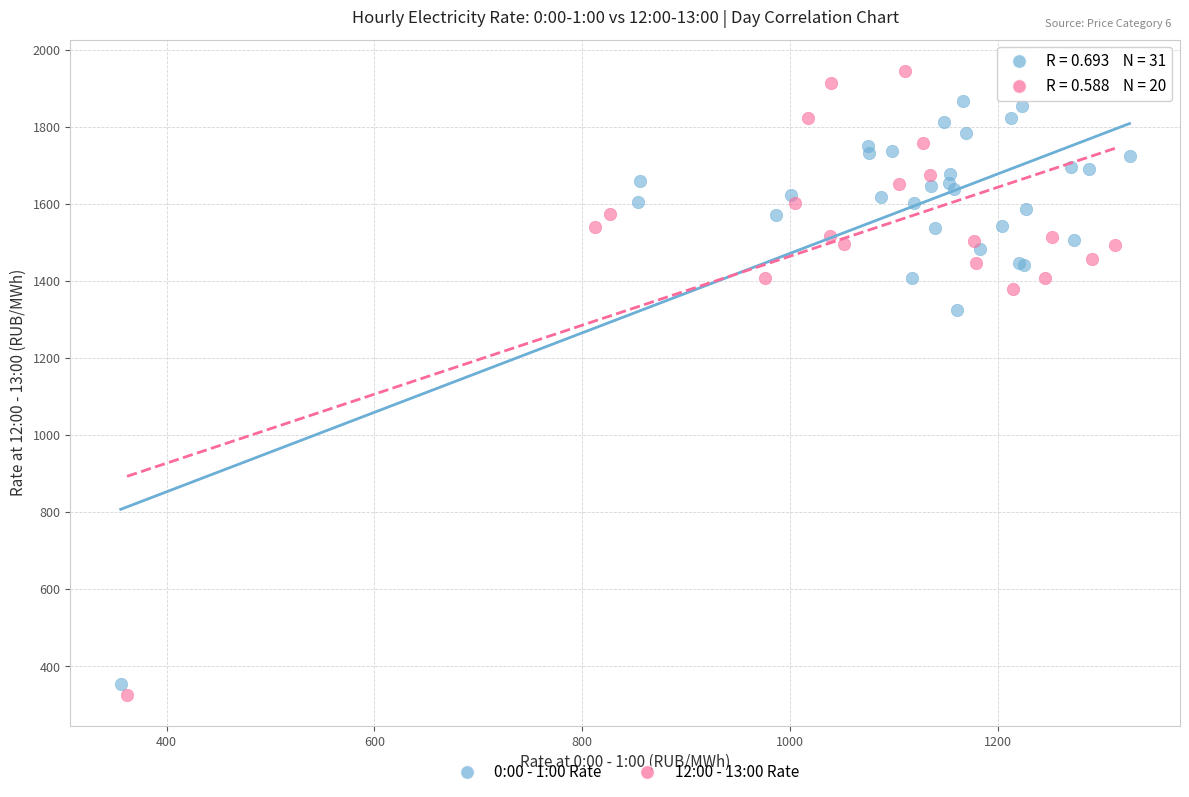

What are all the series names shown in the legend?

0:00 - 1:00 Rate, 12:00 - 13:00 Rate